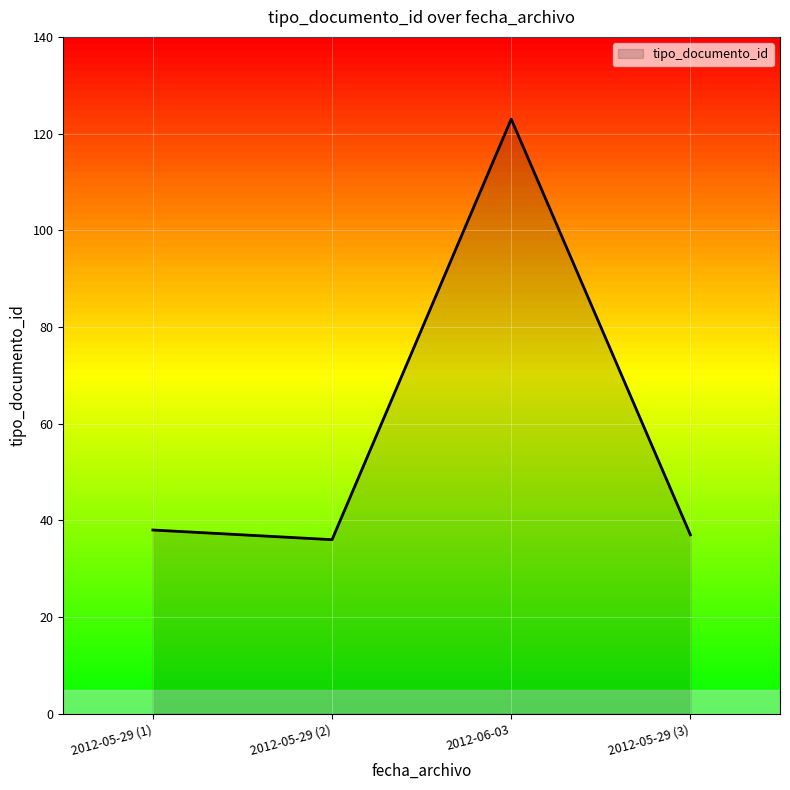

Between 2012-05-29 (3) and 2012-06-03, which is larger?

2012-06-03